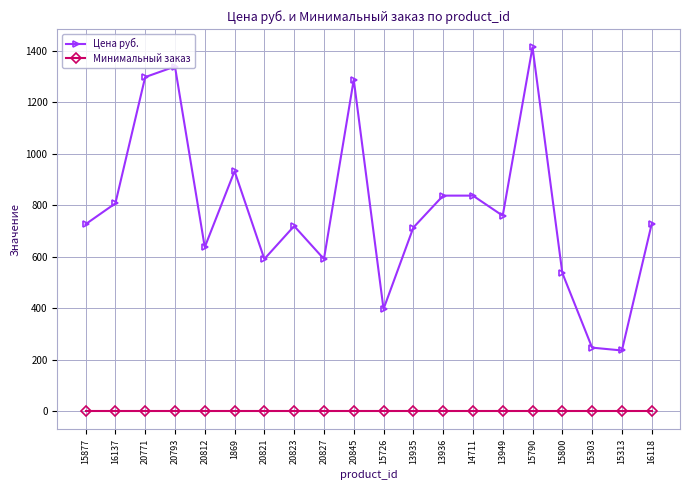

How many distinct data groups are displayed?

2